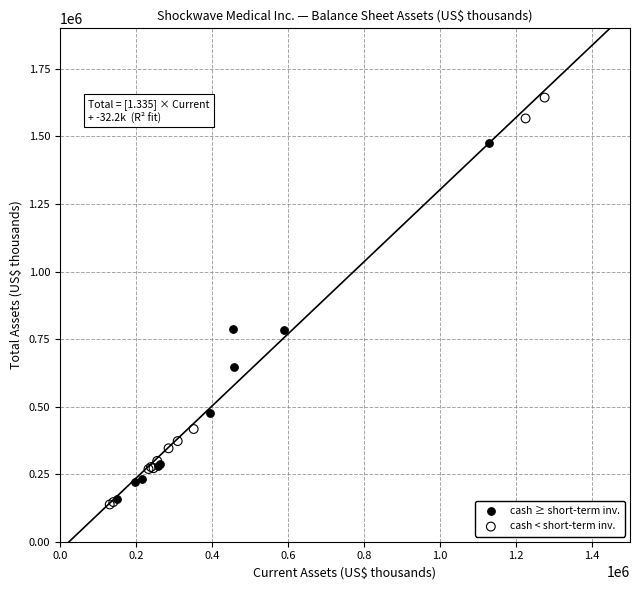

Which series contains the highest Y value?

cash < short-term inv.